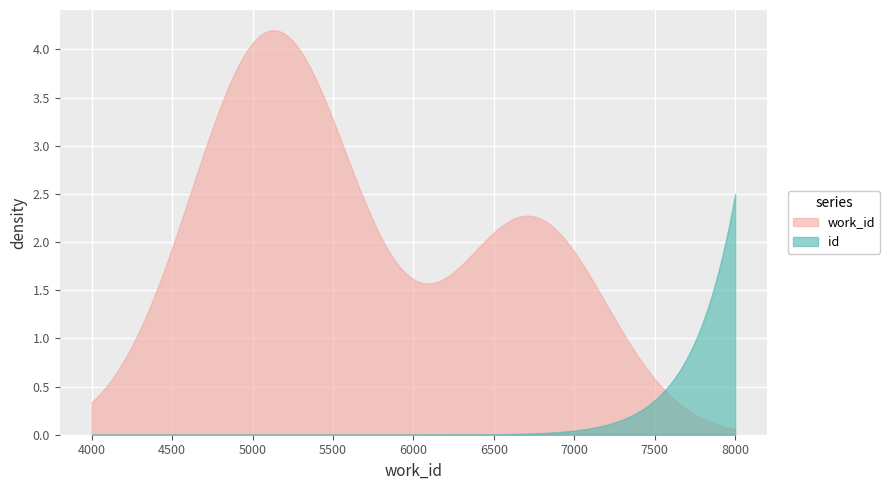

What is the greatest value displayed?

4.2